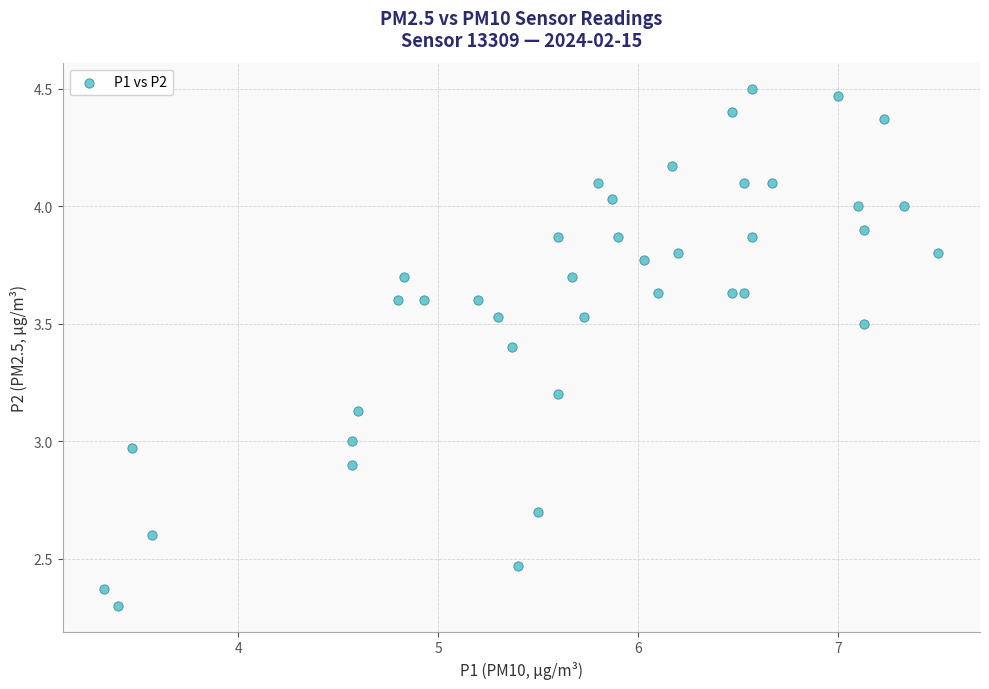

What is the range of Y values (max minus min)?

2.2